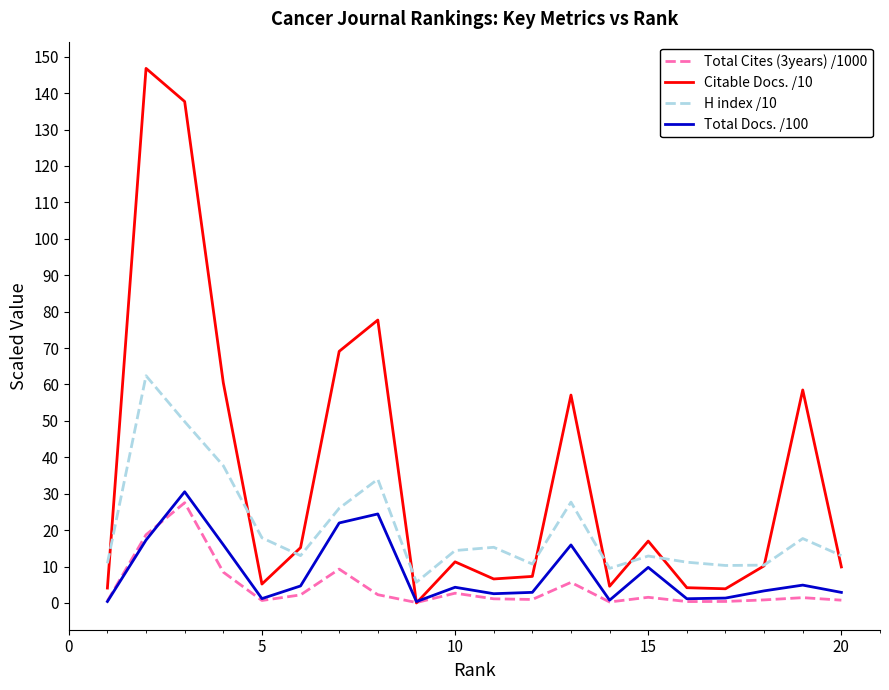

Which series has the largest total across all categories?

Citable Docs. /10